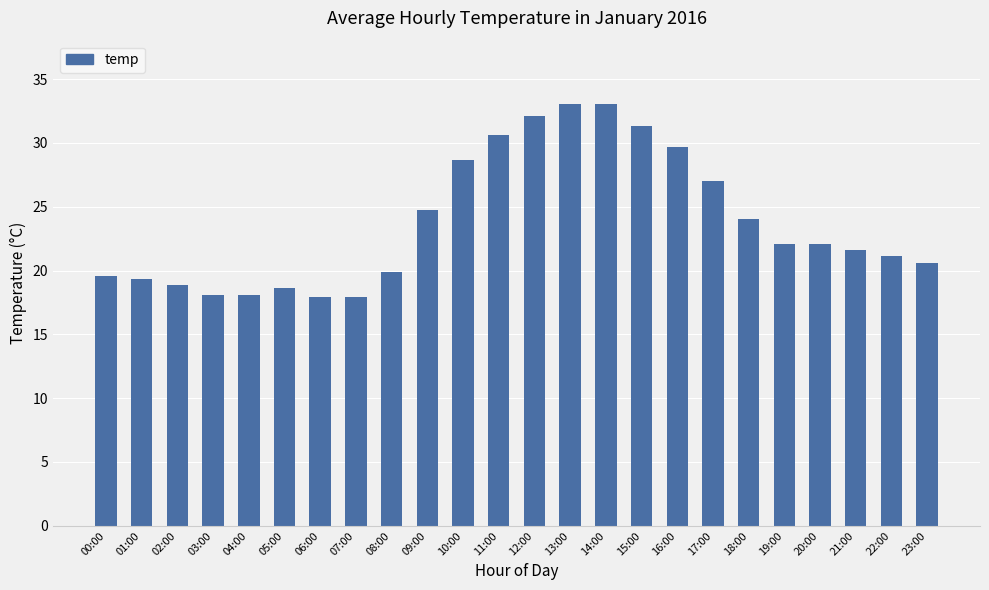

At which label does the data first exceed 22?

09:00